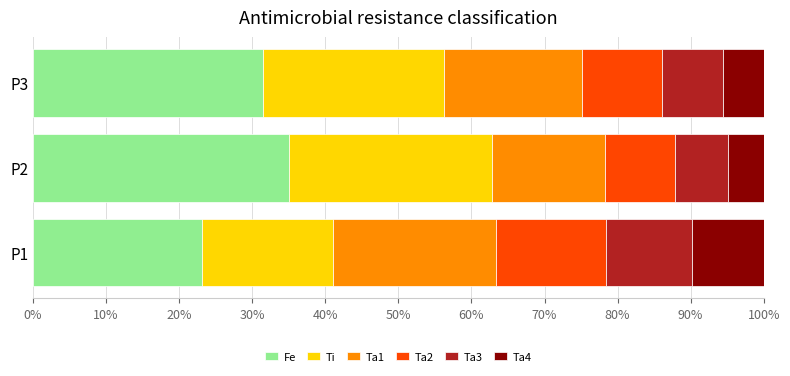

What is the total value across all series at P3?

100.0